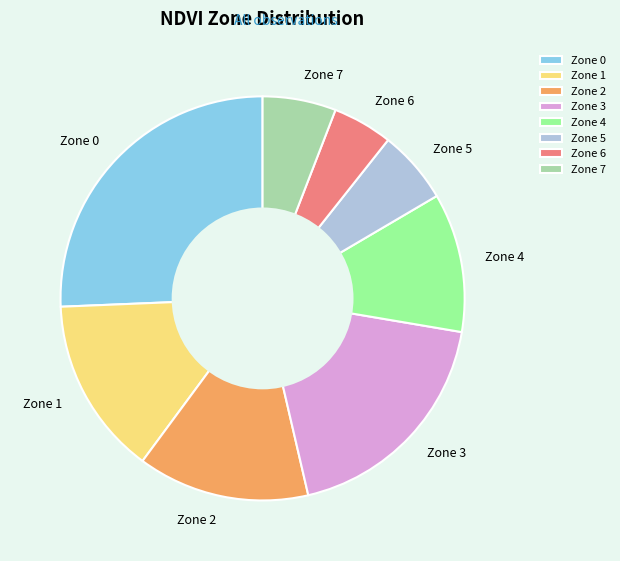

Is there a majority slice in this chart?

No